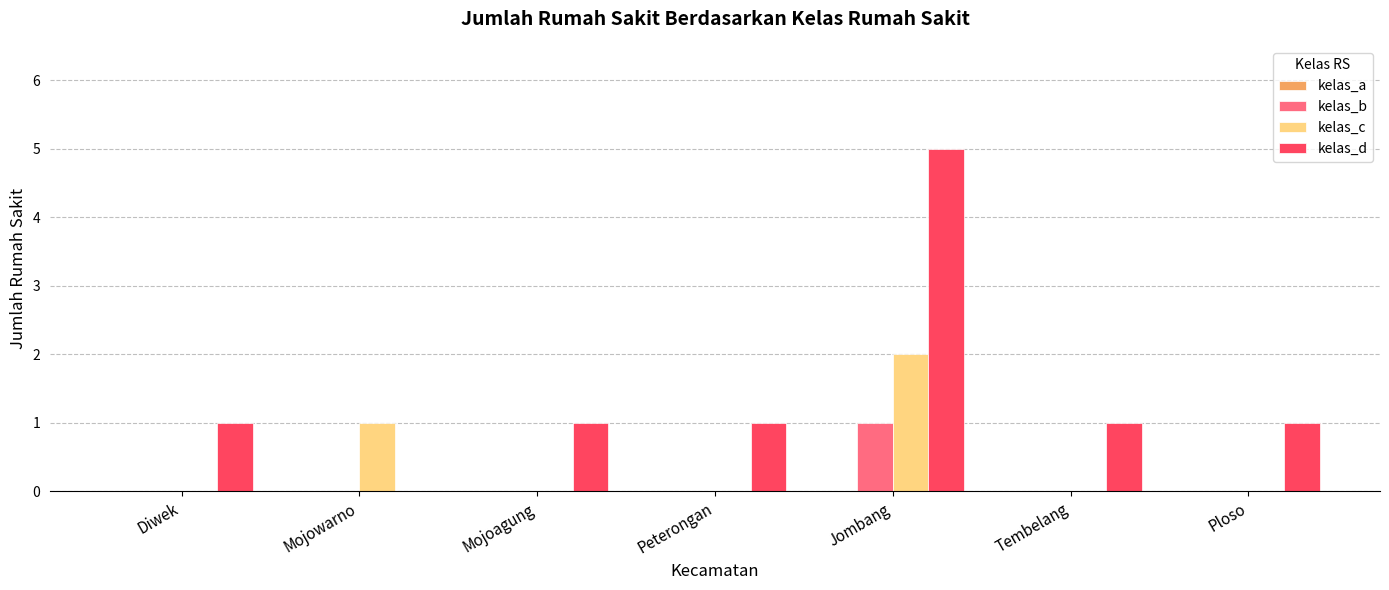

Is it true that kelas_c equals -1 at Diwek?

False